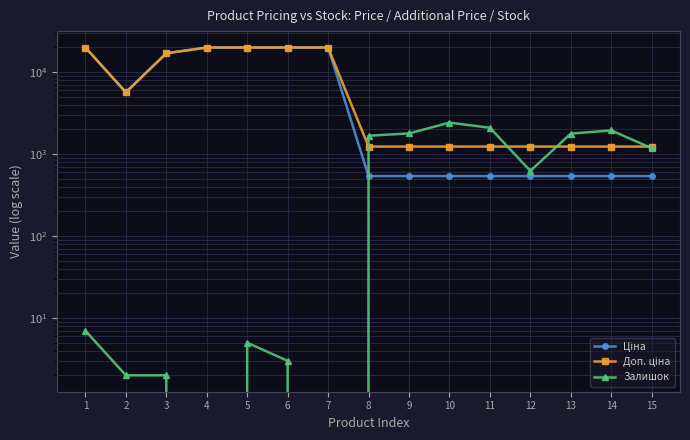

Is the value of Ціна at 4 greater than the value of Доп. ціна at 11?

Yes